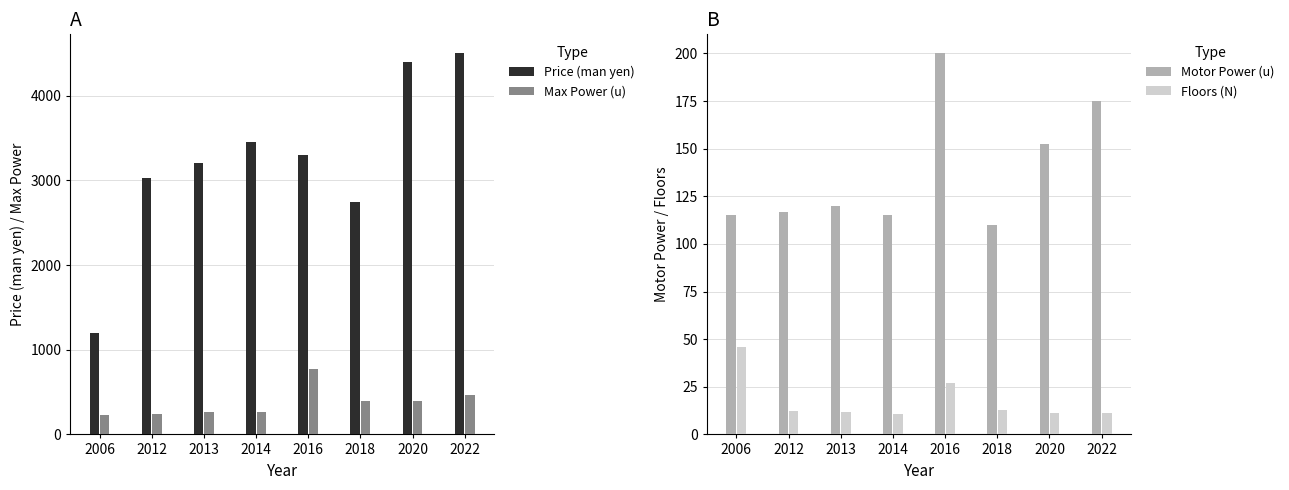

What is the difference between the highest and lowest values at 2020?

4389.0